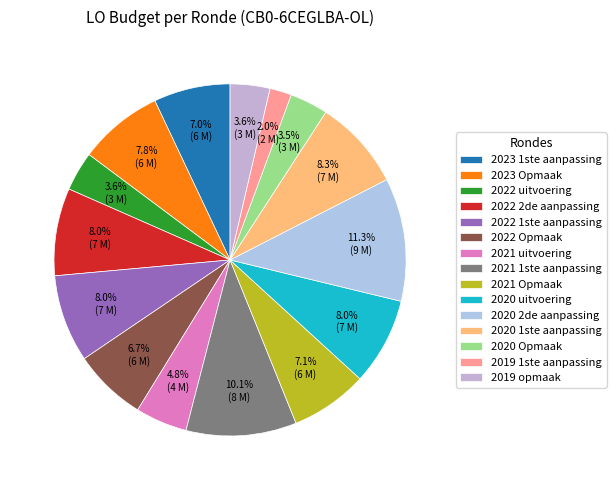

To the nearest percent, what is the difference between the largest and smallest slice percentages?

9%